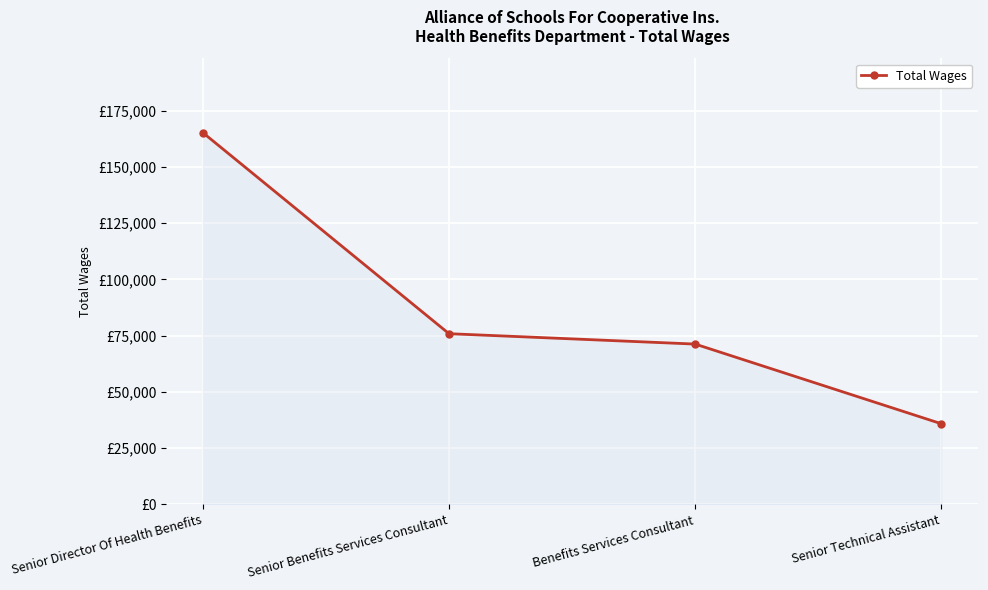

What is the sum of the values at Senior Technical Assistant and Senior Director Of Health Benefits?

201031